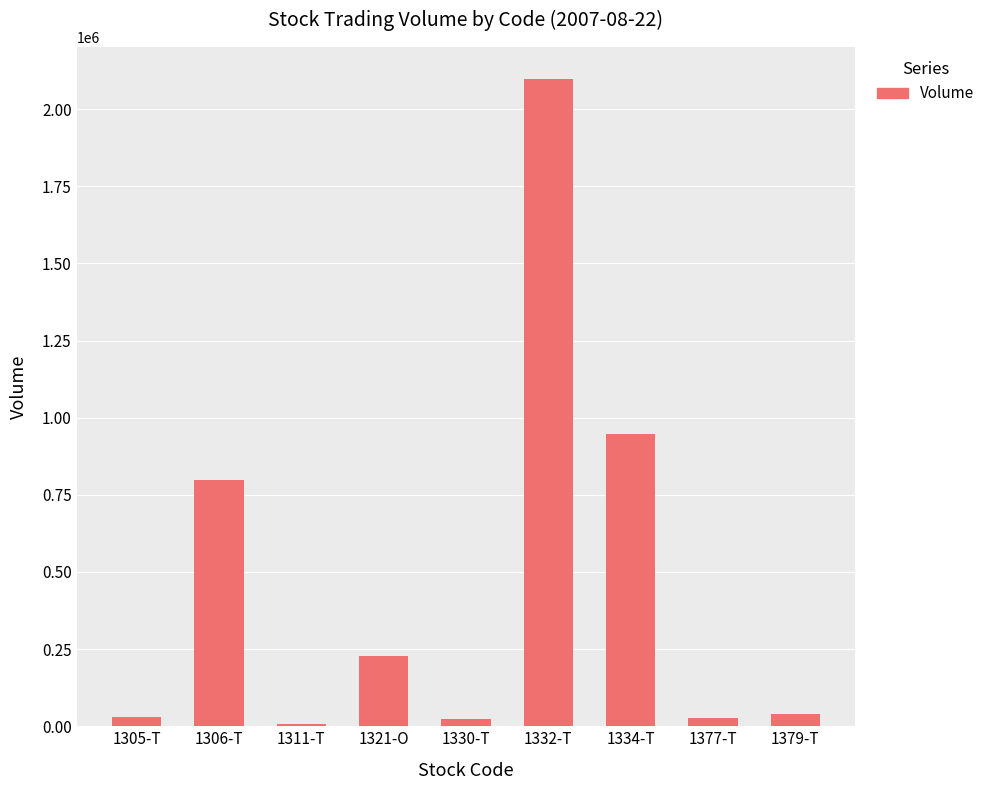

What is the greatest value displayed?

2096300